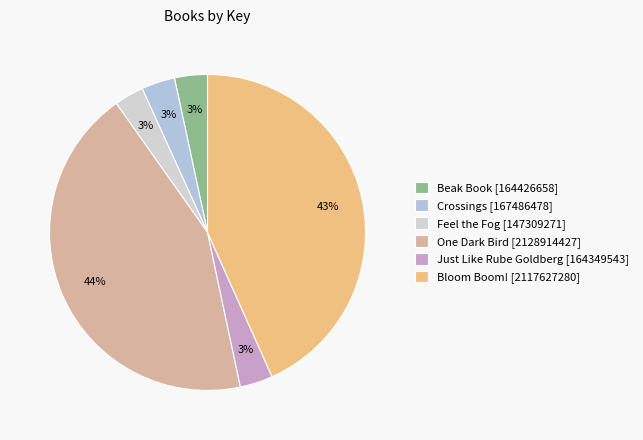

To the nearest percent, what portion does Crossings [167486478] represent?

3%